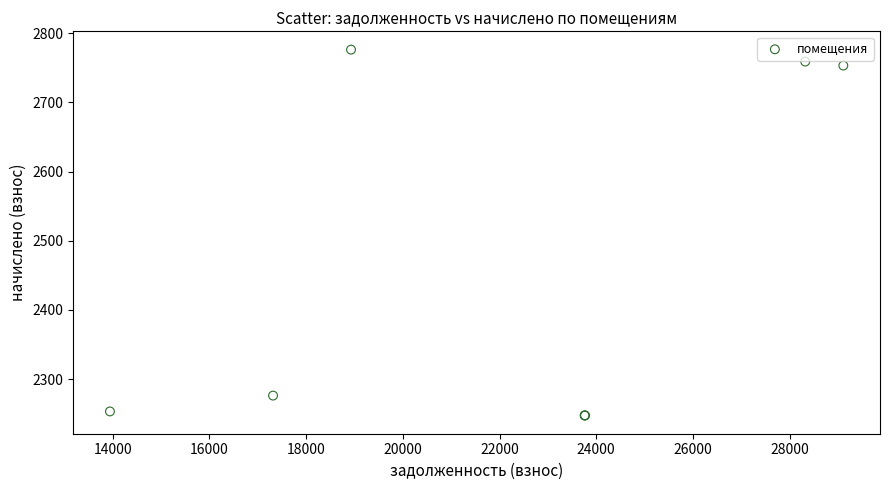

What Y value in the scatter plot is closest to 2511?

2276.2